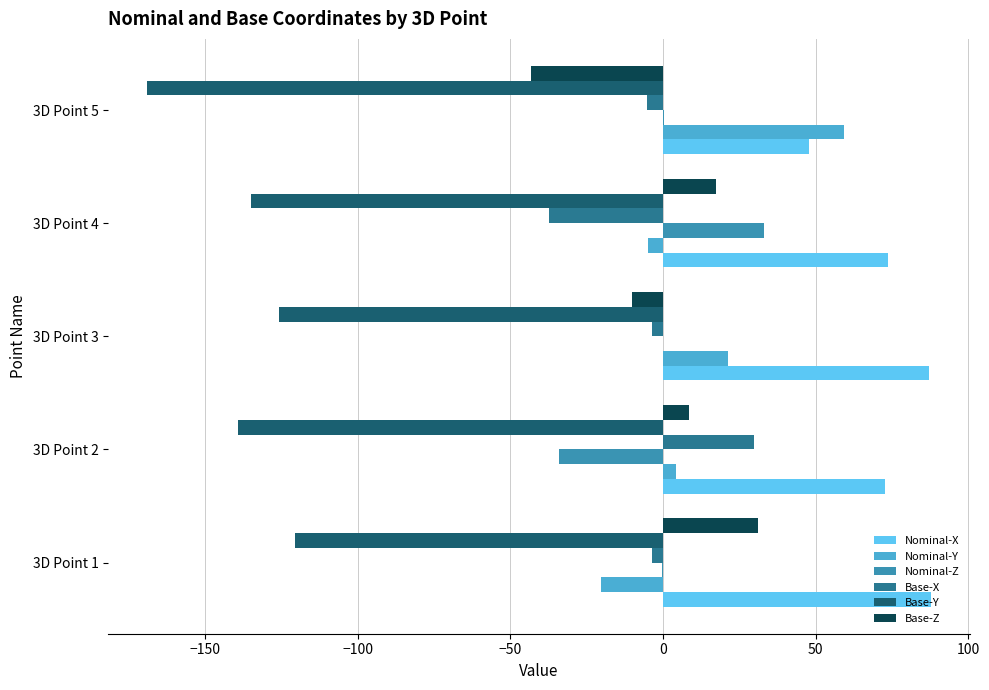

Is the value of Base-Y at 3D Point 3 greater than the value of Base-Z at 3D Point 4?

No